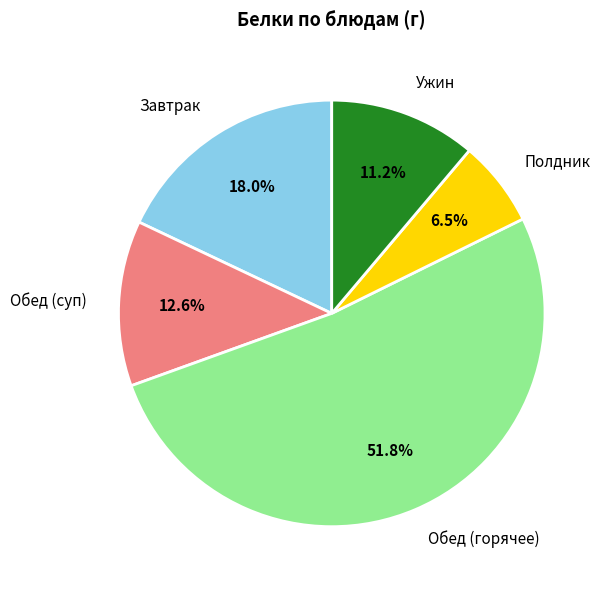

Is there any slice that represents more than half of the pie?

Yes